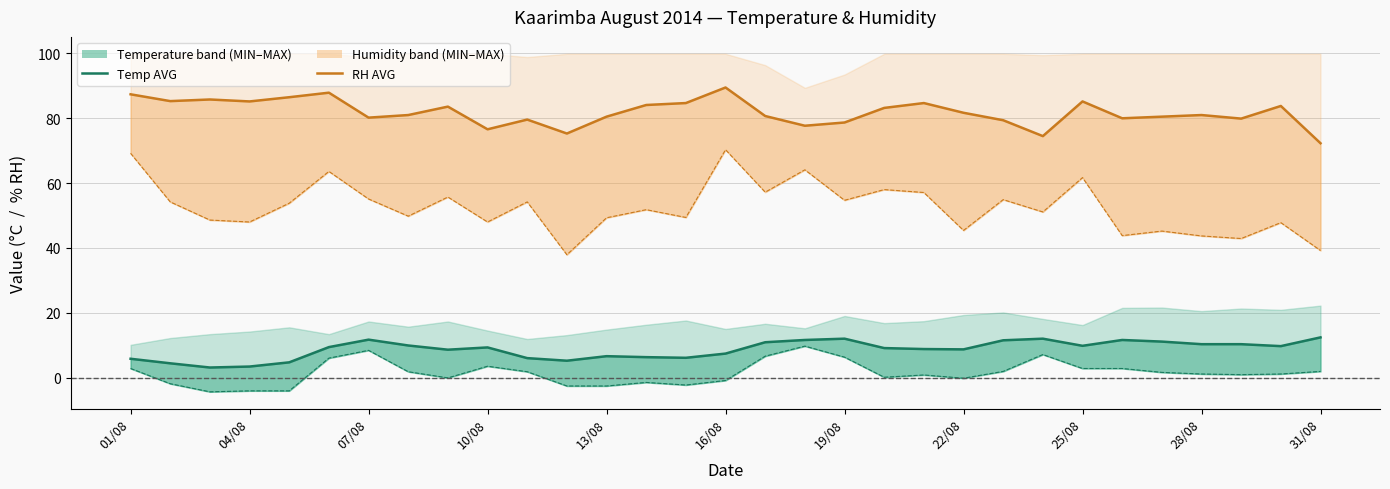

True or false: Temp MIN and RH MIN cross at least once.

False